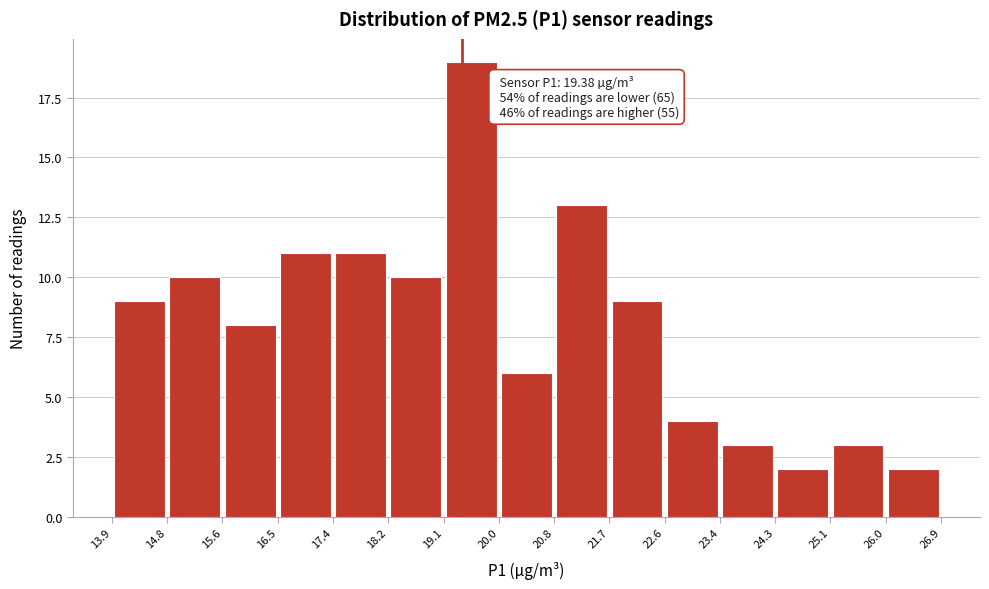

Over which range of the x-axis is the bar tallest?

19.1 to 20.0